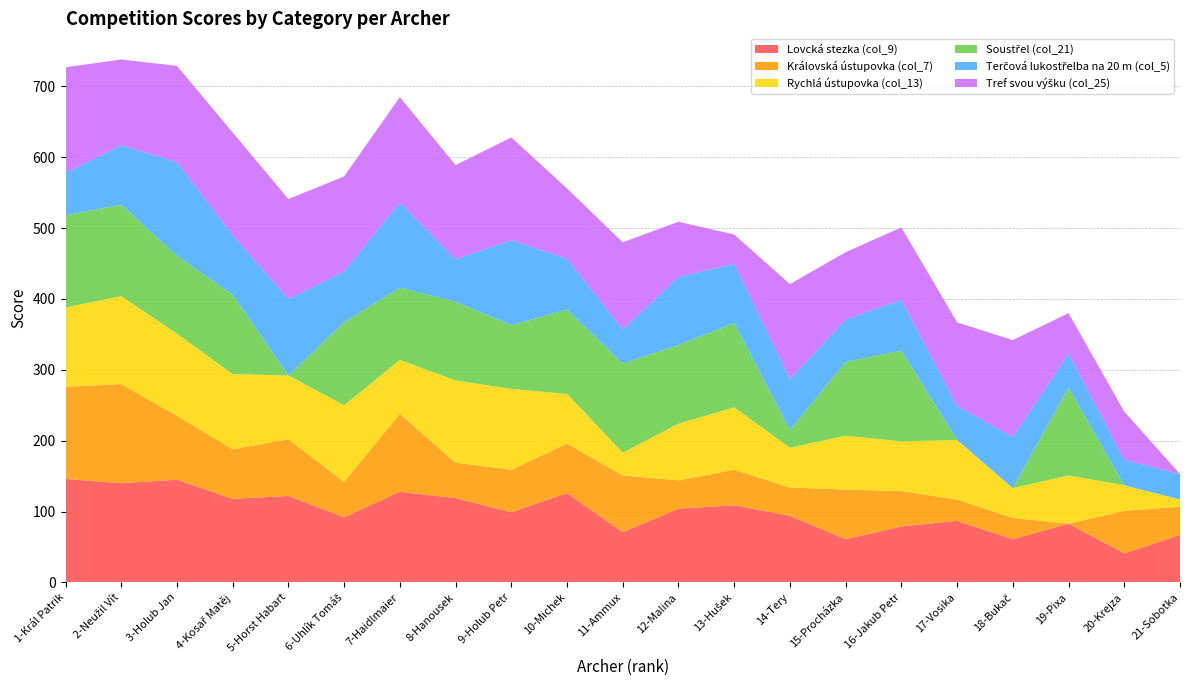

Reading right to left, extract all data points from this chart.

Lovcká stezka (col_9): 67	41	83	61	87	79	61	94	109	104	71	126	99	119	128	92	122	118	145	140	146
Královská ústupovka (col_7): 40	60	0	30	30	50	70	40	50	40	80	70	60	50	110	50	80	70	90	140	130
Rychlá ústupovka (col_13): 10	36	68	42	84	70	76	56	88	80	32	70	114	116	76	108	90	106	116	124	112
Soustřel (col_21): 0	0	124	0	0	128	104	25	119	111	126	119	90	111	102	117	0	112	110	129	130
Terčová lukostřelba na 20 m (col_5): 36	36	48	72	48	72	60	72	84	96	48	72	120	60	120	72	108	84	132	84	60
Tref svou výšku (col_25): 0	68	57	137	118	102	95	134	41	78	123	99	145	133	149	134	141	145	136	121	149